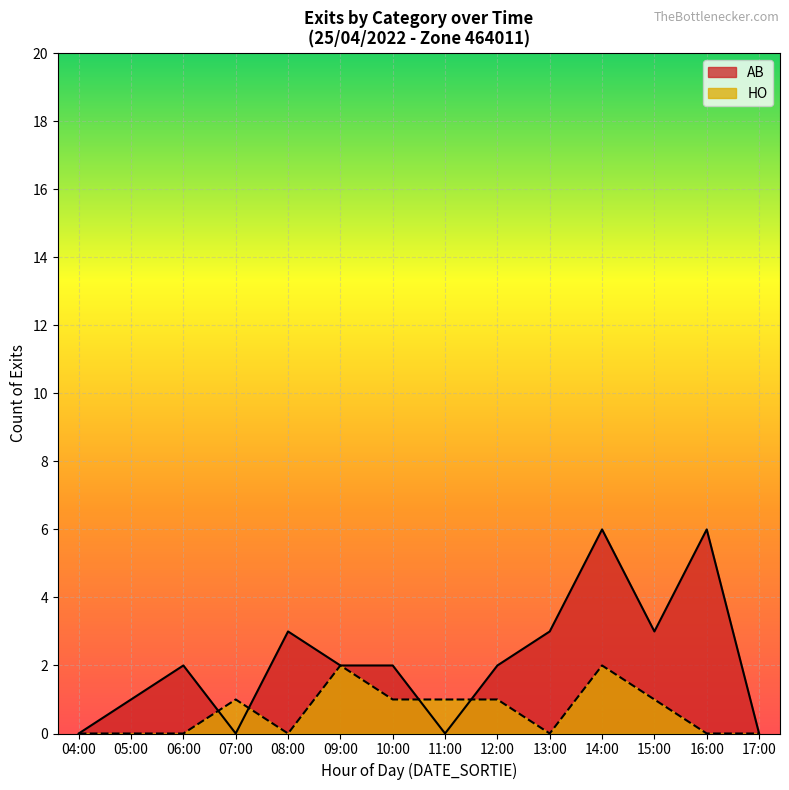

What is the spread (max minus min) of values at 11:00?

1